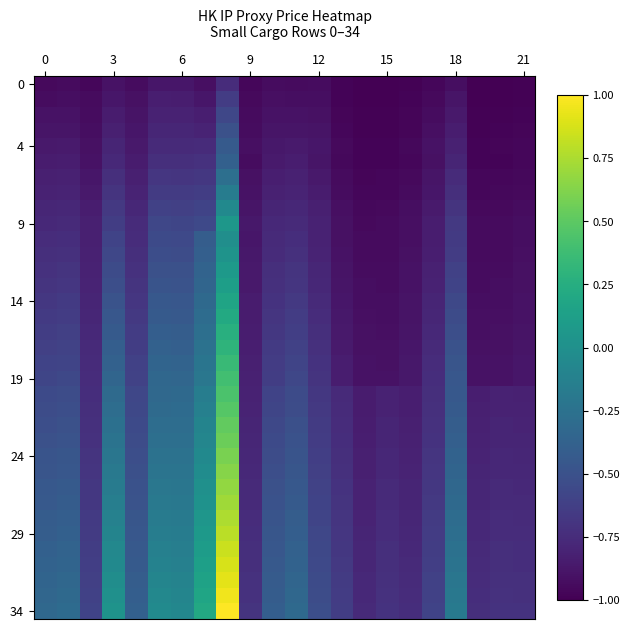

At which category is the sum across all series the highest?

8